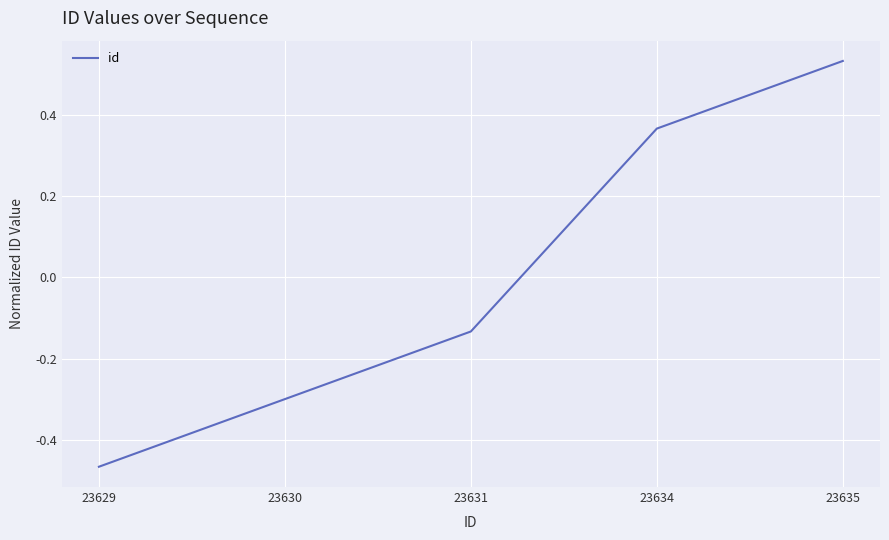

Where is the data nearest to the value 0?

23631